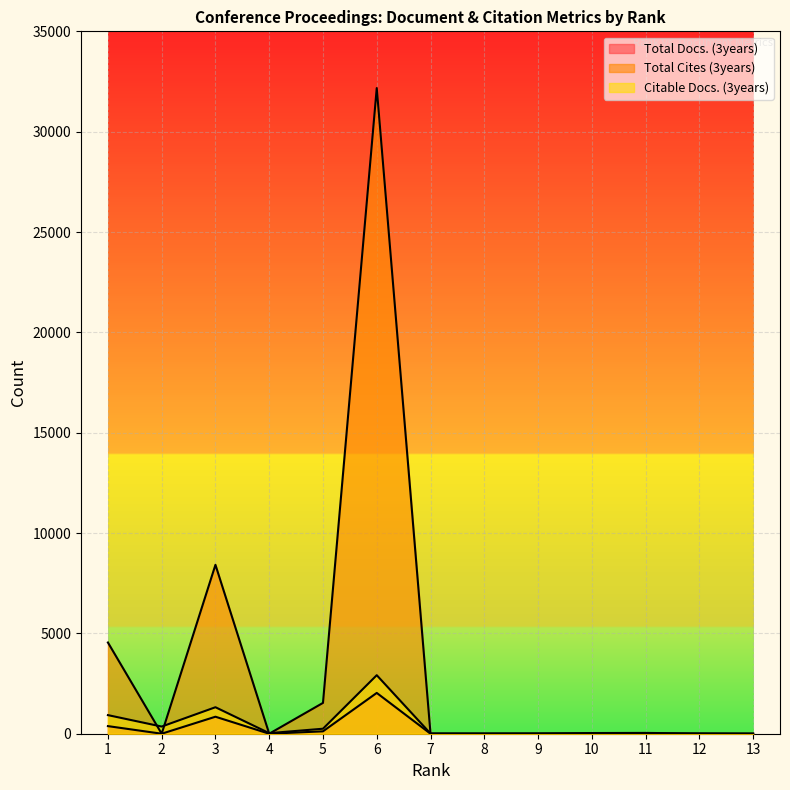

Which series ends up on top after the final intersection of Total Cites (3years) and Citable Docs. (3years)?

Citable Docs. (3years)